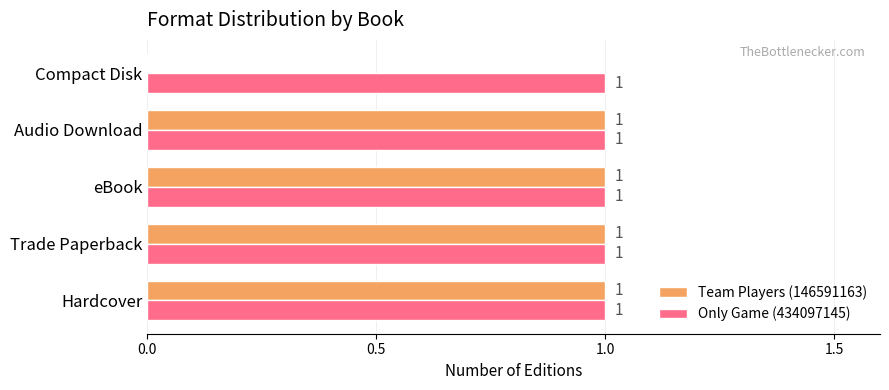

Is it true that Team Players (146591163) equals 1 at Hardcover?

True